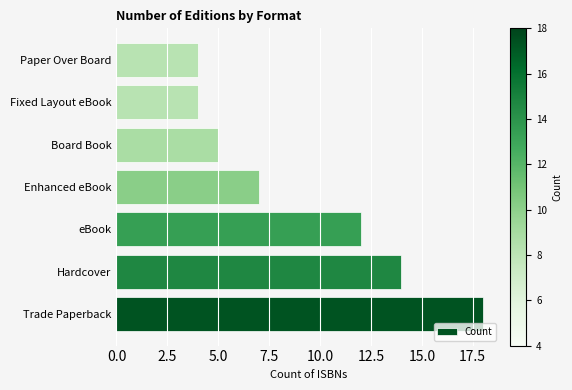

The value at Paper Over Board is 4. True or false?

True